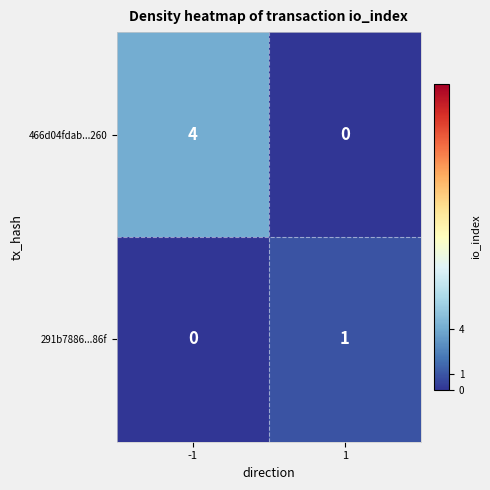

Rank the series at -1 from highest to lowest value.

466d04fdab...260, 291b7886...86f